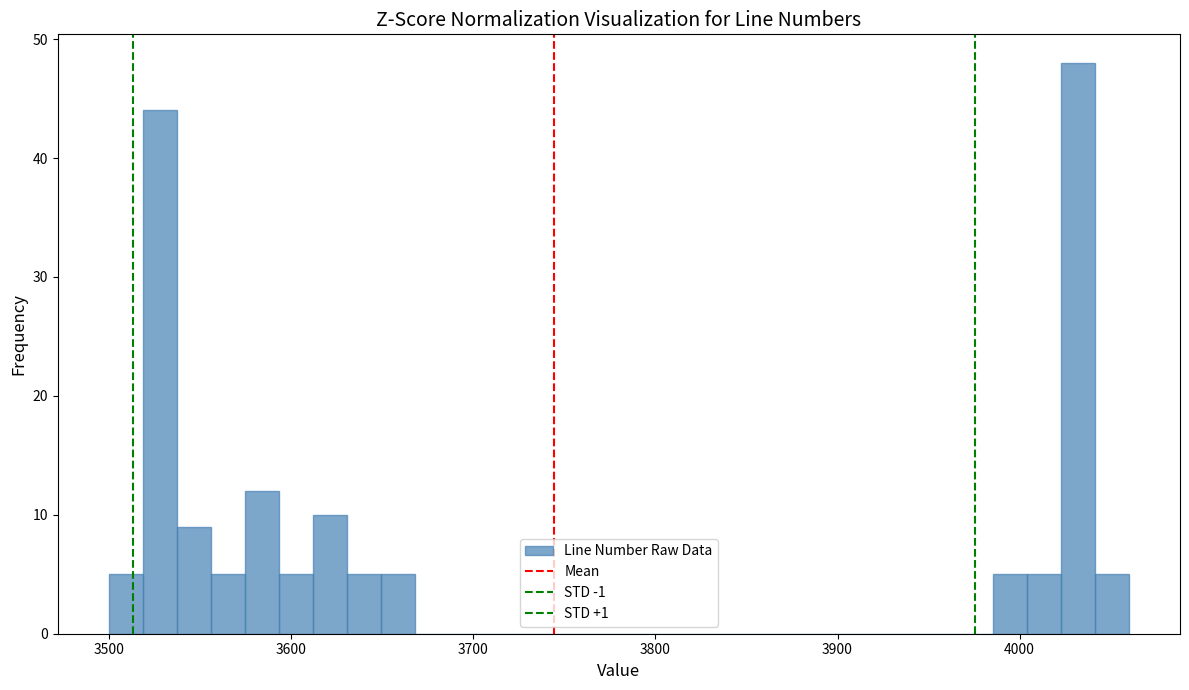

Around what value on the x-axis is the tallest bar? Give the approximate position of its centre, as read against the axis.

4030